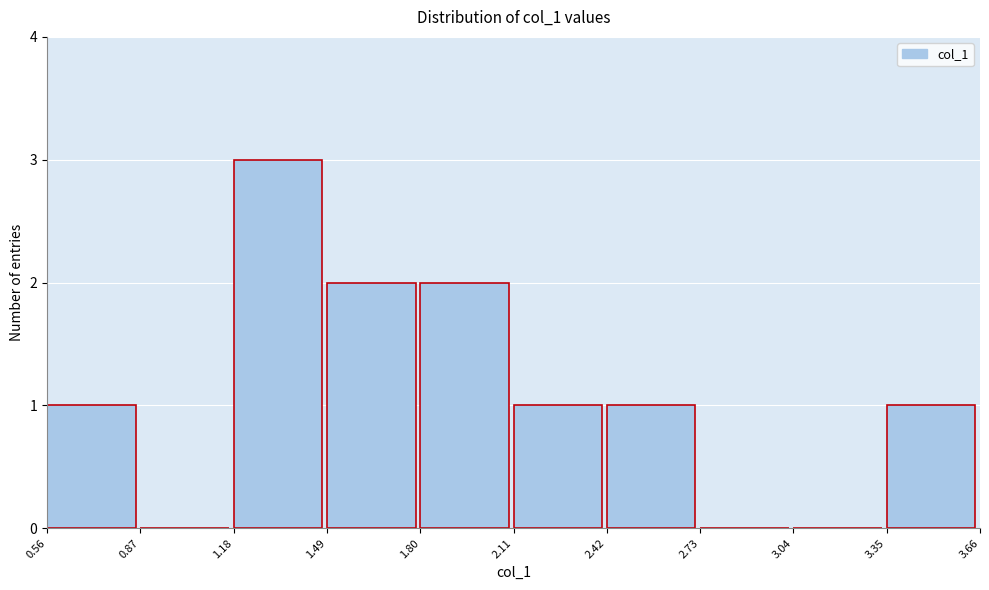

Reading left to right, list every bar in this chart as the range it spans on the x-axis followed by its height. The values are not printed on the chart, so give them approximately, as read against the axis.

0.56 to 0.87: 1
0.87 to 1.18: 0
1.18 to 1.49: 3
1.49 to 1.80: 2
1.80 to 2.11: 2
2.11 to 2.42: 1
2.42 to 2.73: 1
2.73 to 3.04: 0
3.04 to 3.35: 0
3.35 to 3.66: 1